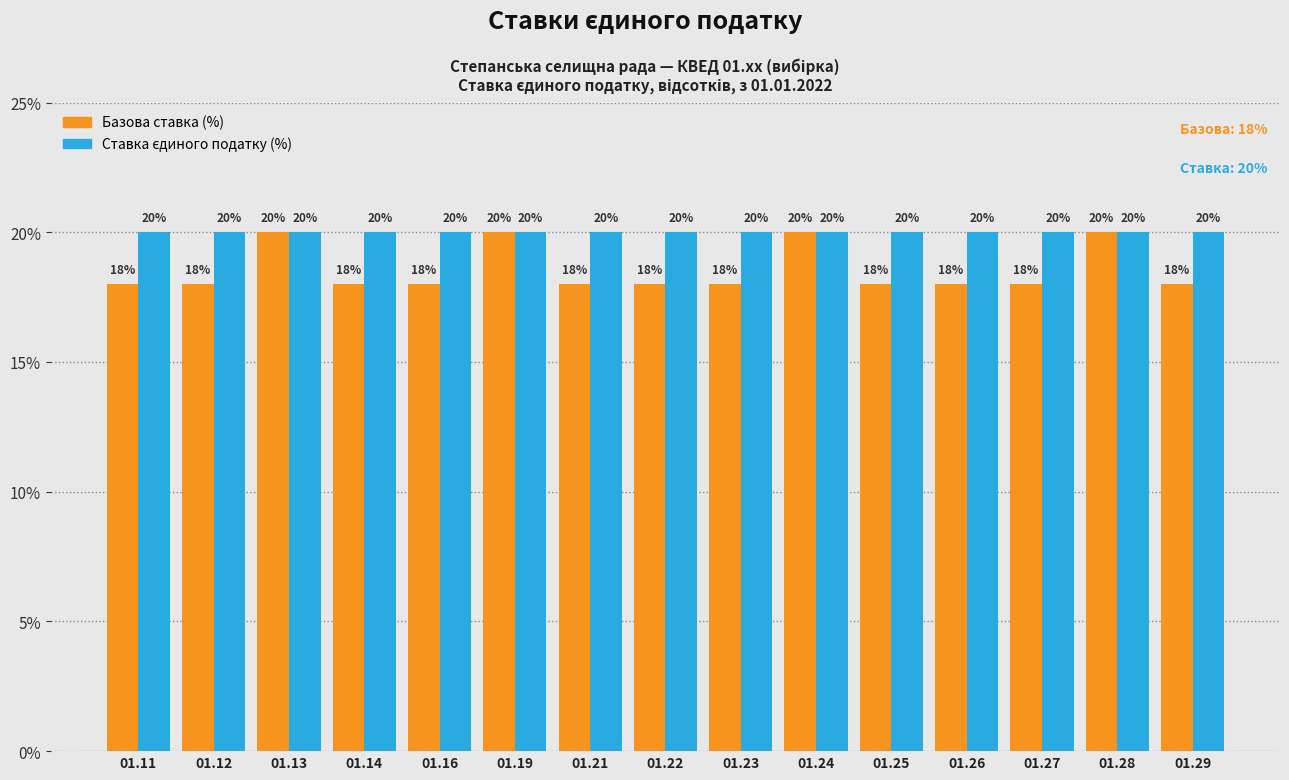

What is the total value across all series at 01.28?

40